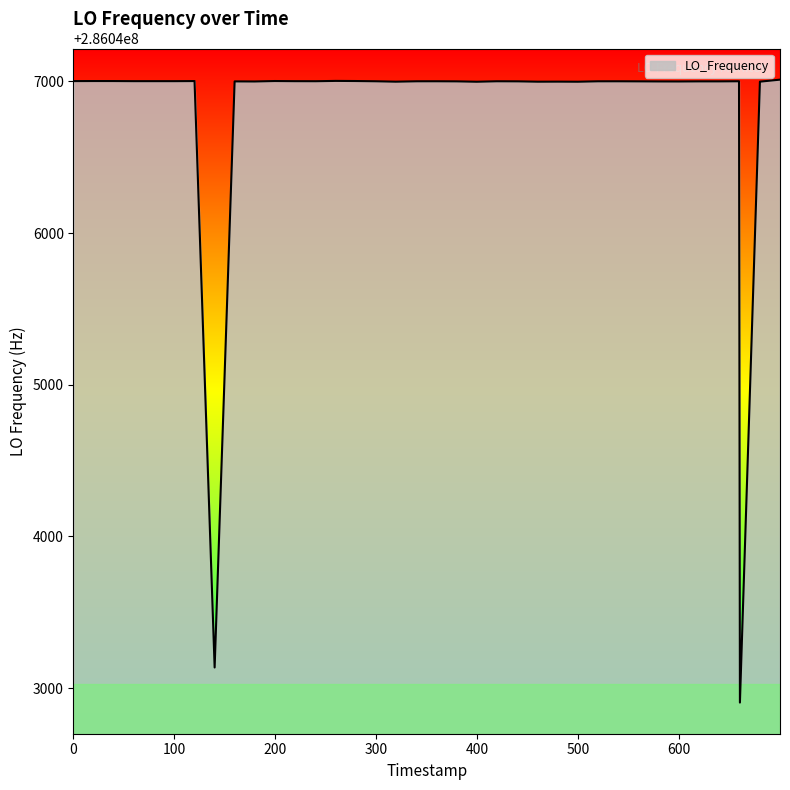

What is the difference between the maximum and minimum values?

4106.8